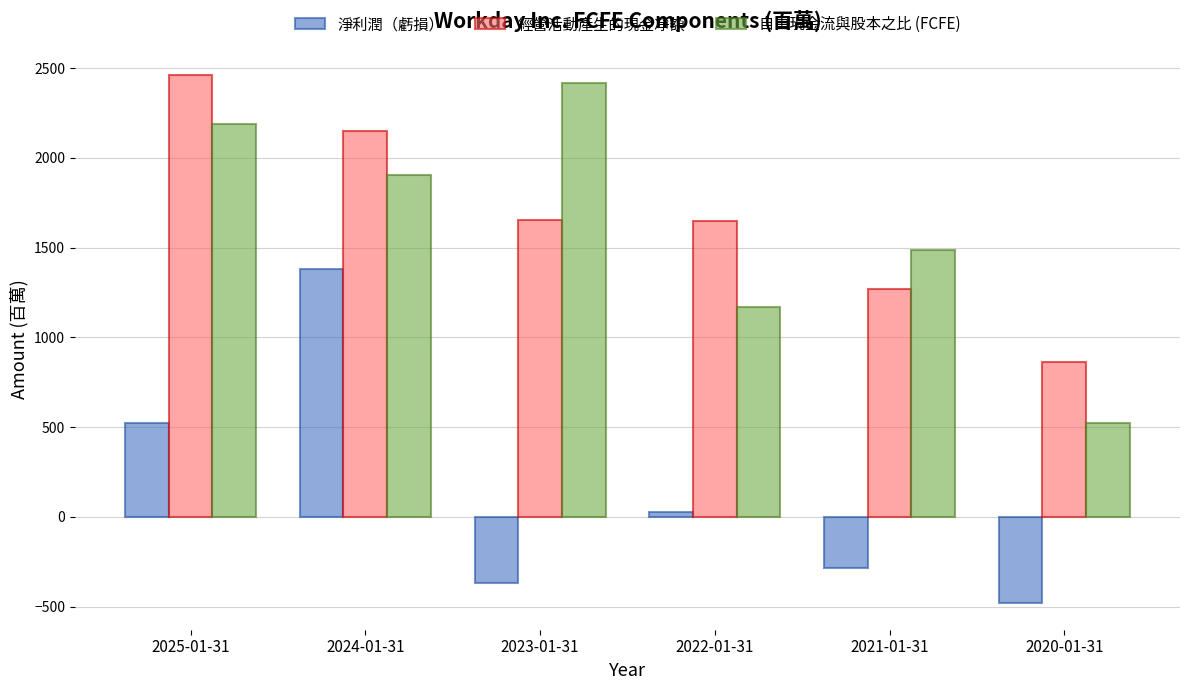

How many categories are shown in the chart?

6